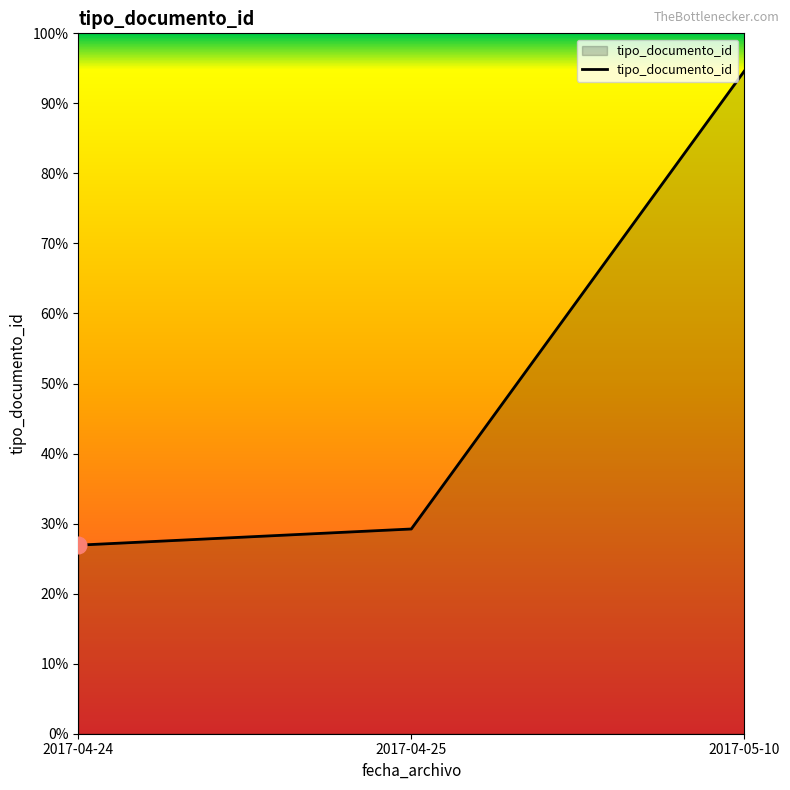

Is this an area chart (filled region under the line)?

Yes